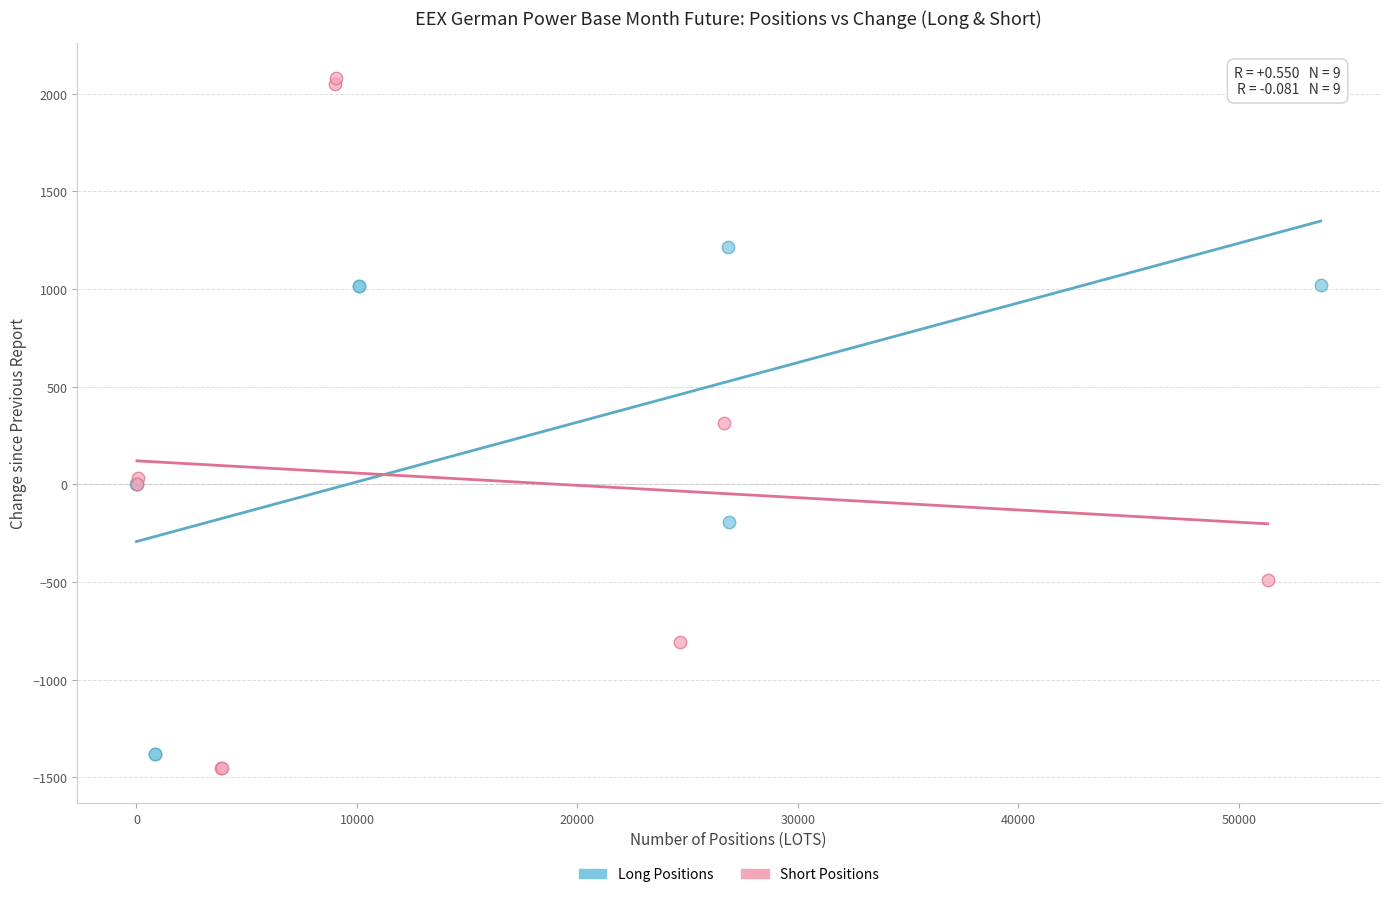

Which series has the widest spread of Y values?

Short Positions